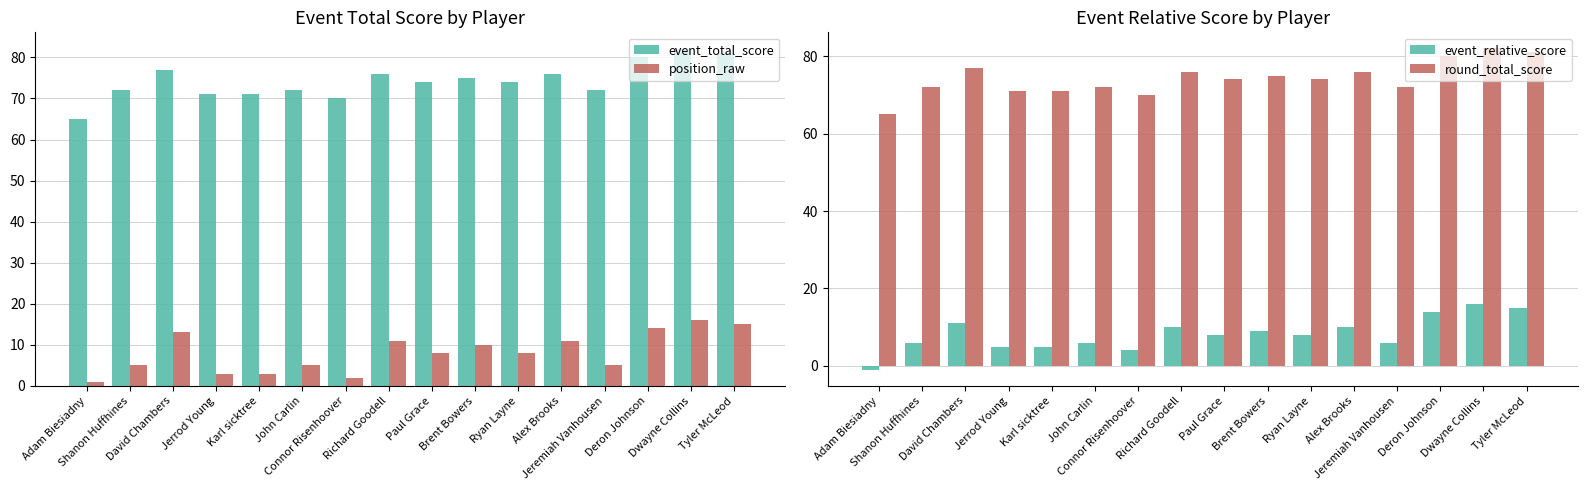

Between Shanon Huffhines and Paul Grace, which series saw the biggest shift?

position_raw